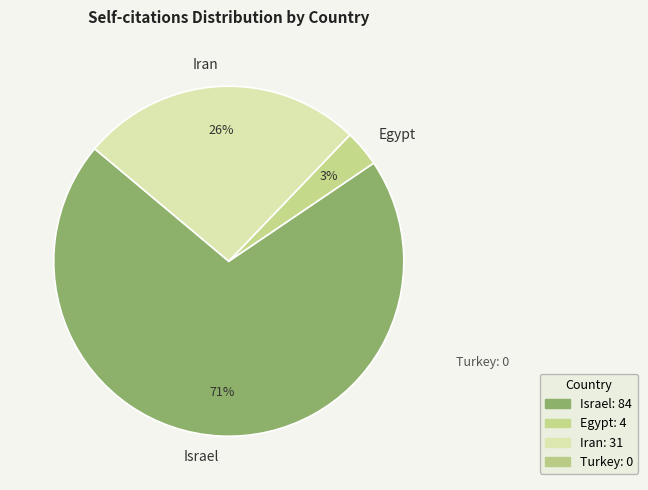

The Israel slice represents 58% of the pie. True or false?

False